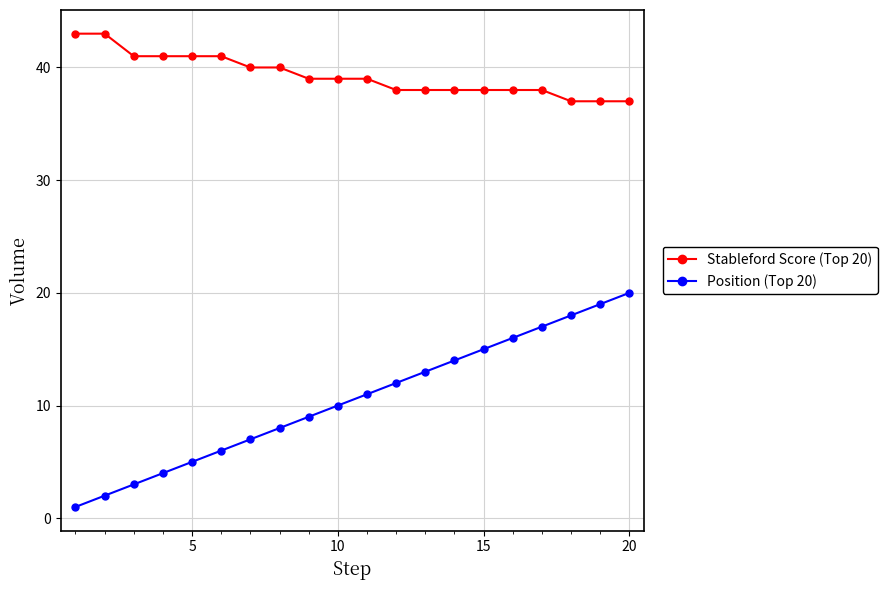

List the series in order of their overall mean, lowest first.

Position (Top 20), Stableford Score (Top 20)